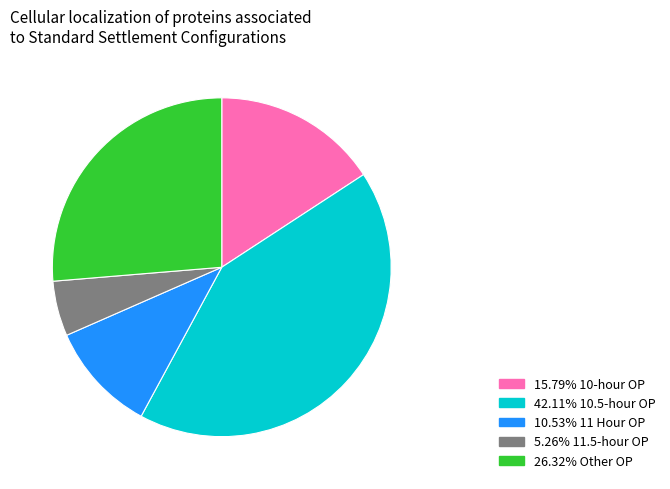

Does any single category account for the majority?

No